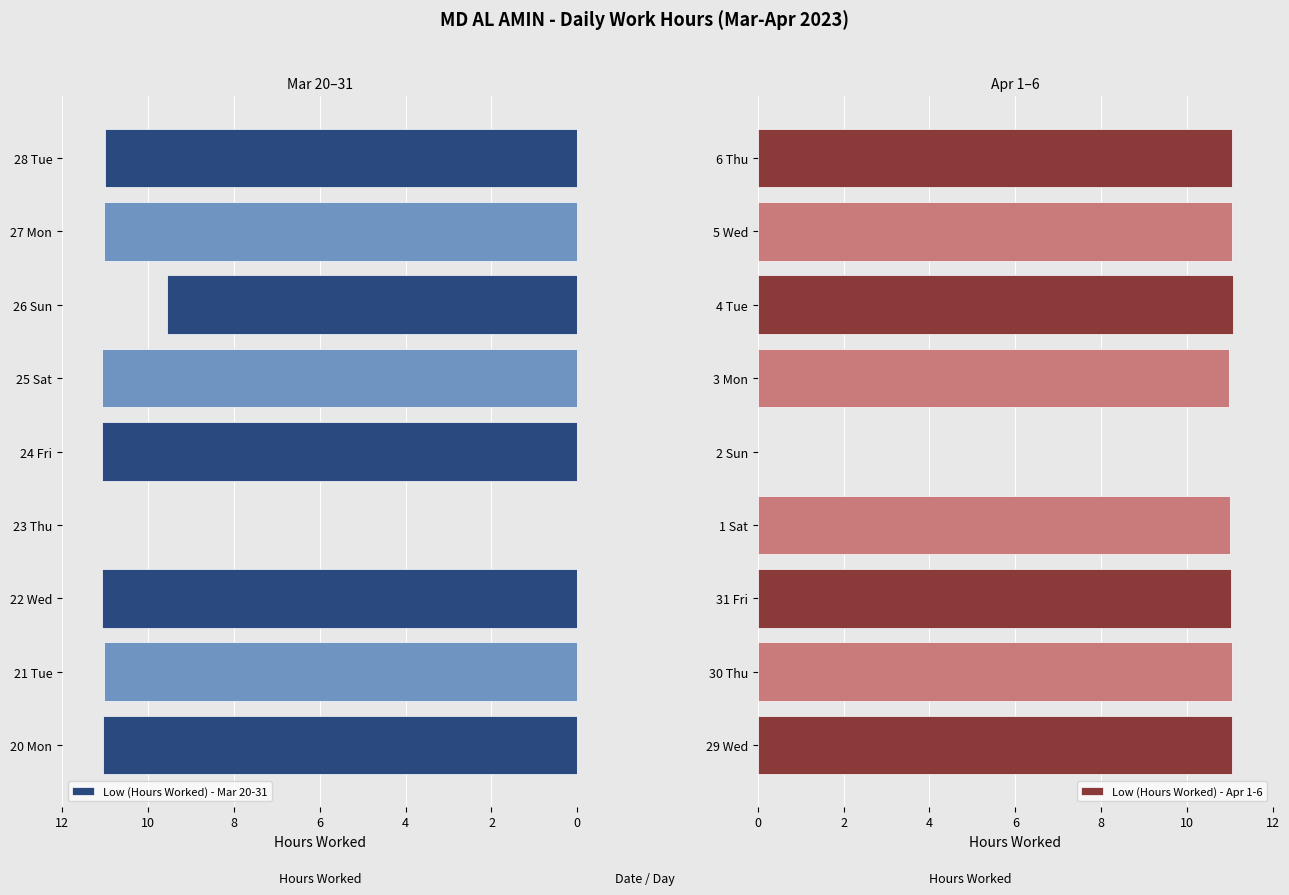

Is it true that Low (Hours Worked) - Mar 20-31 equals -6.8 at 23 Thu?

False